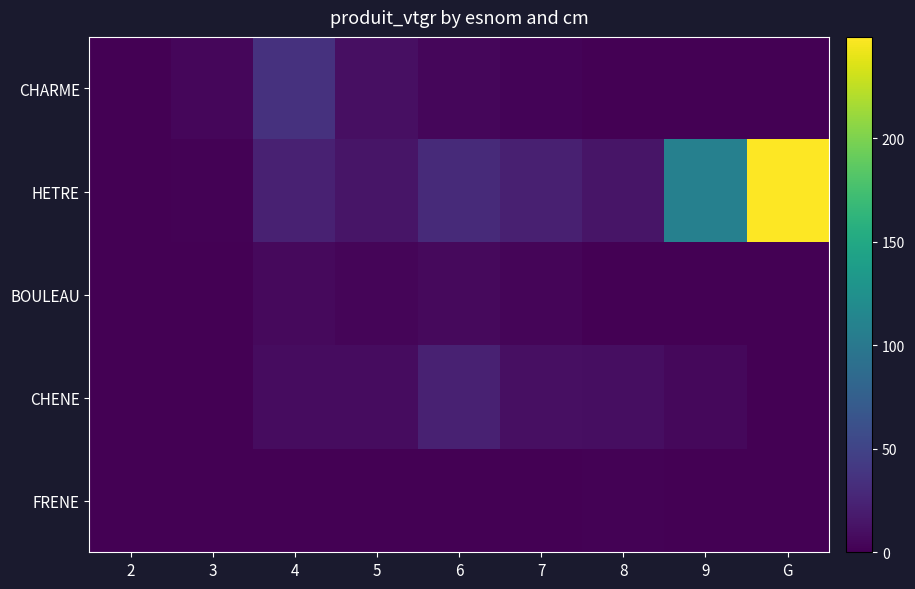

What is the difference between the second highest and second lowest values in the CHENE series?

10.1